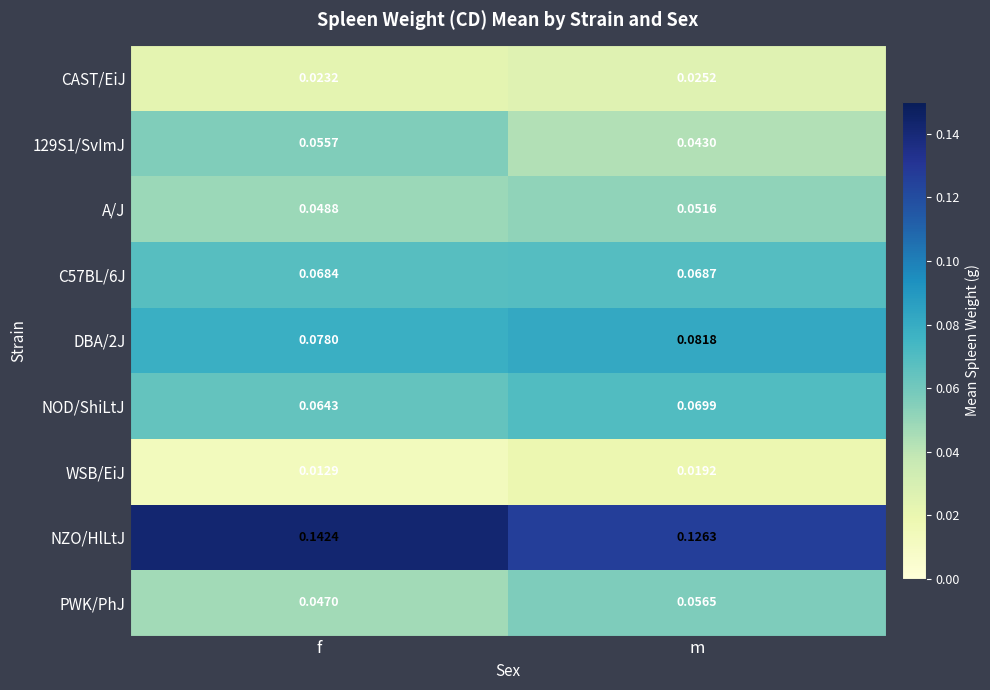

Which series has the largest total across all categories?

NZO/HlLtJ